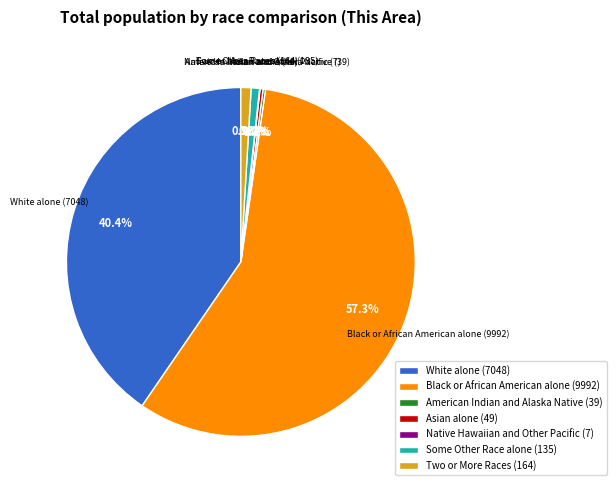

How much of the chart is everything except Two or More Races (164)?

99.1%